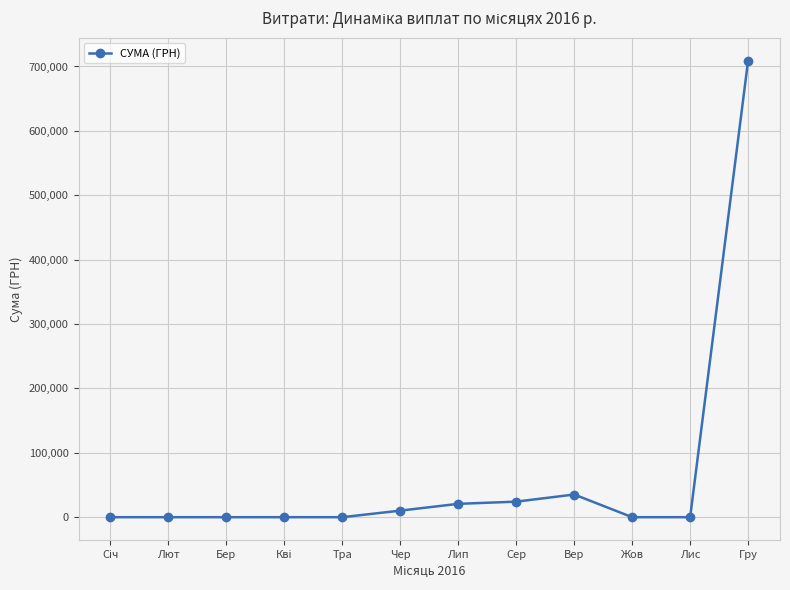

True or false: the data shows 35217.1 at Вер.

True